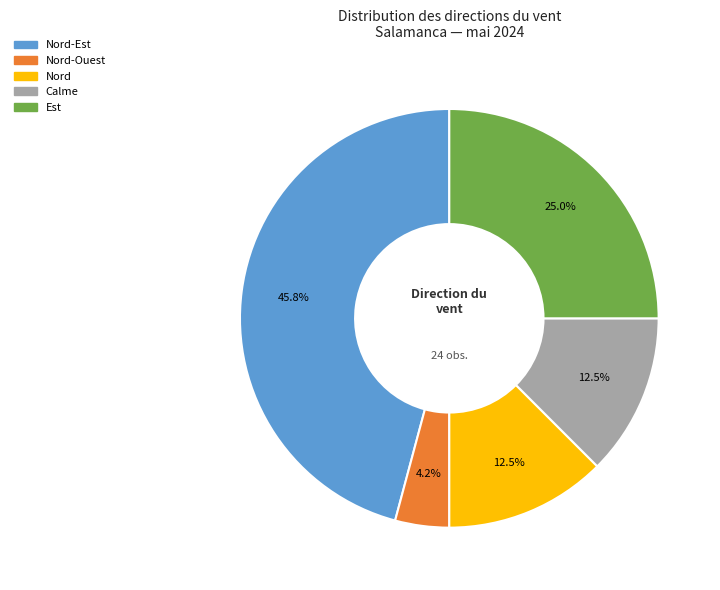

Is there any slice that represents more than half of the pie?

No